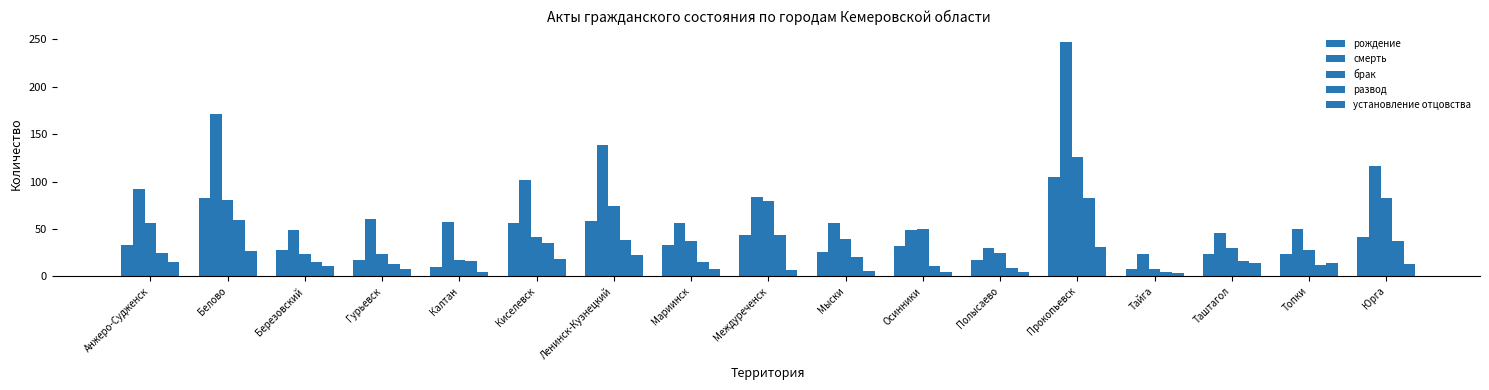

Which label corresponds to the smallest value in the chart?

Тайга